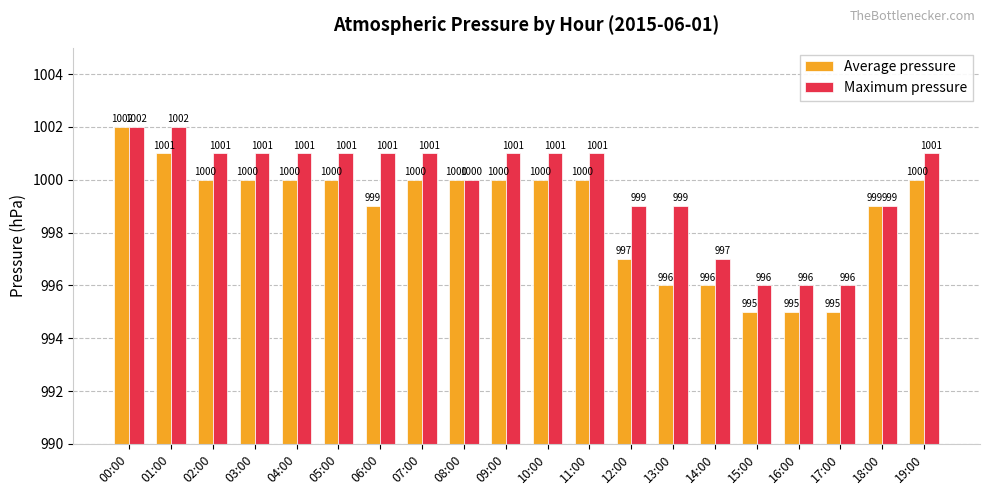

Rank the series by their average value, from lowest to highest.

Average pressure, Maximum pressure